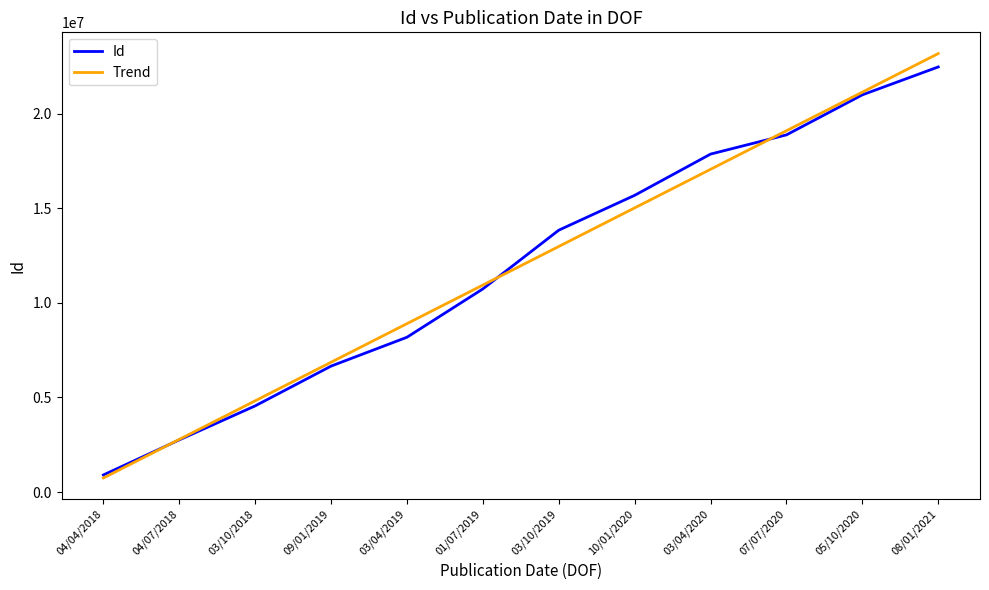

Is the value of Trend at 10/01/2020 greater than the value of Id at 10/01/2020?

No